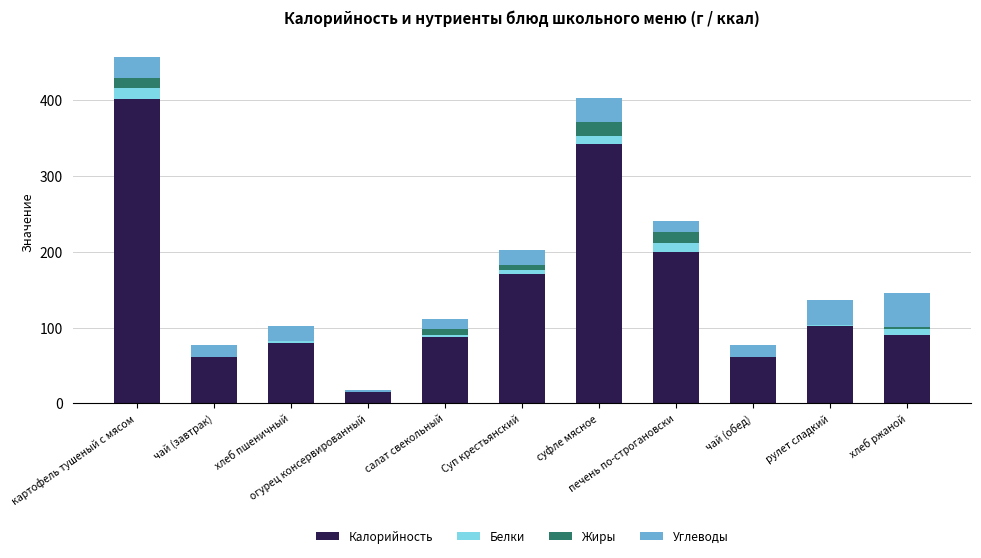

What is the maximum value for Калорийность?

401.4